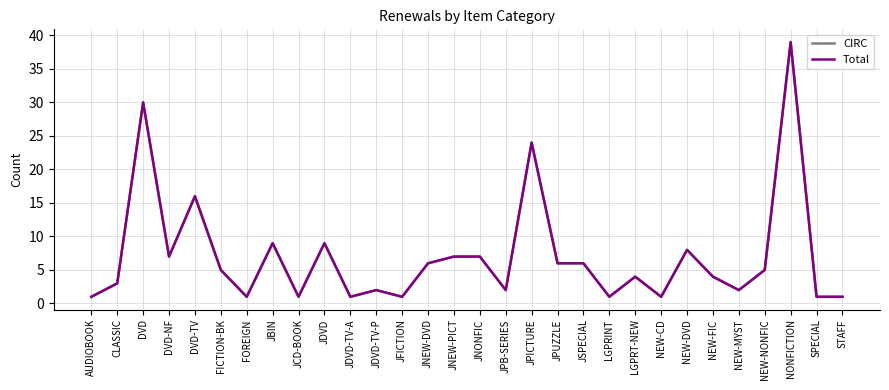

Which category has the highest value across all series?

NONFICTION